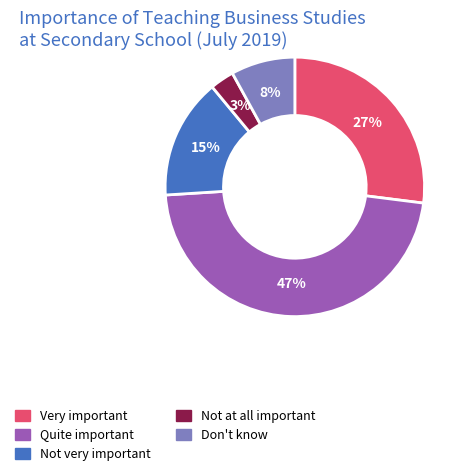

Count the number of slices in the pie.

5